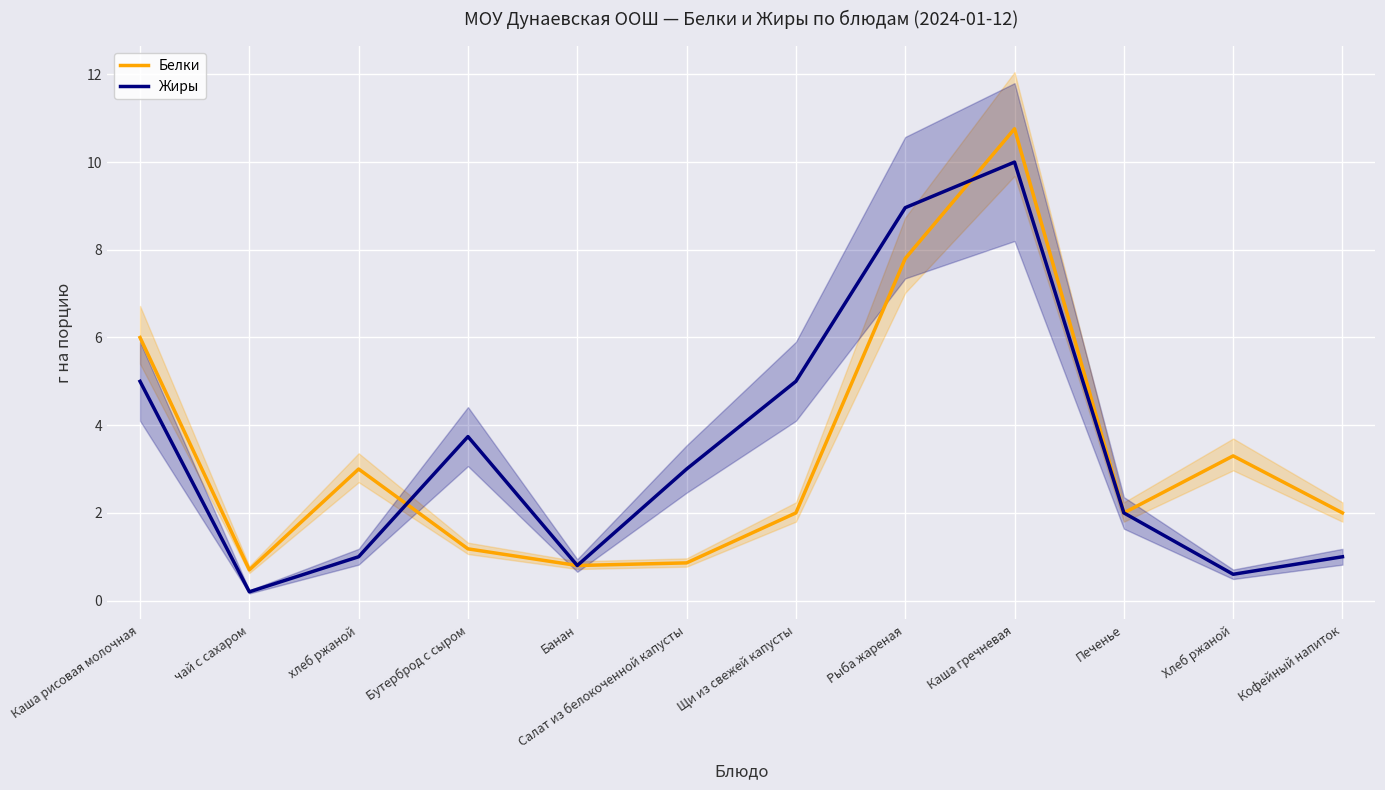

Rank the series by their average value, from lowest to highest.

Белки, Жиры